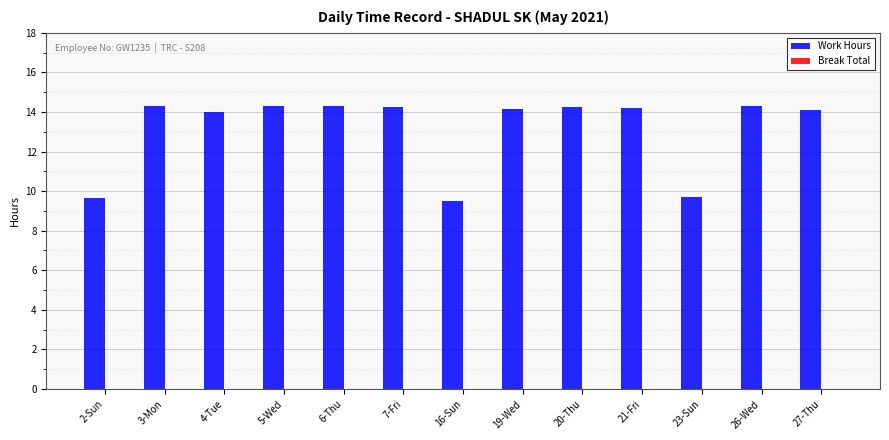

Count the number of data series in this chart.

1